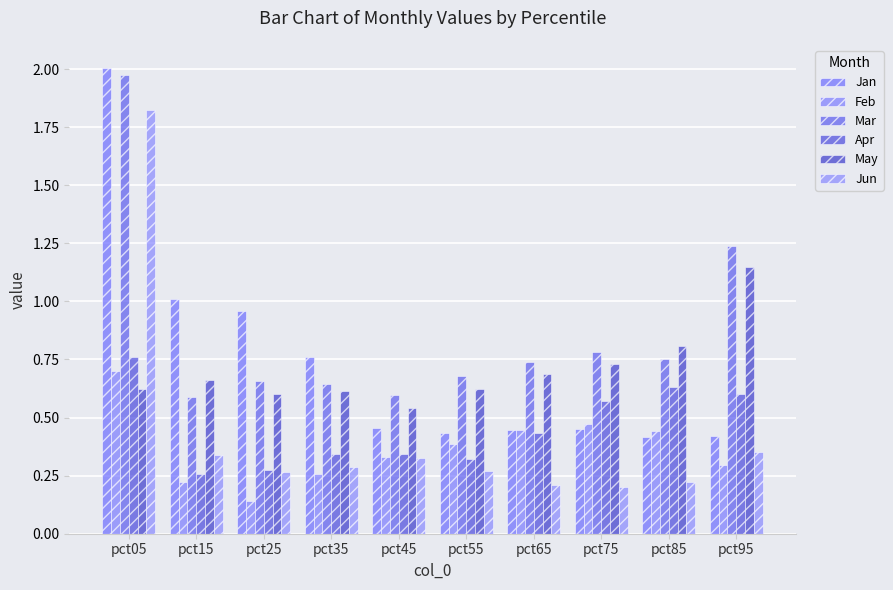

At which category is the sum across all series the highest?

pct05